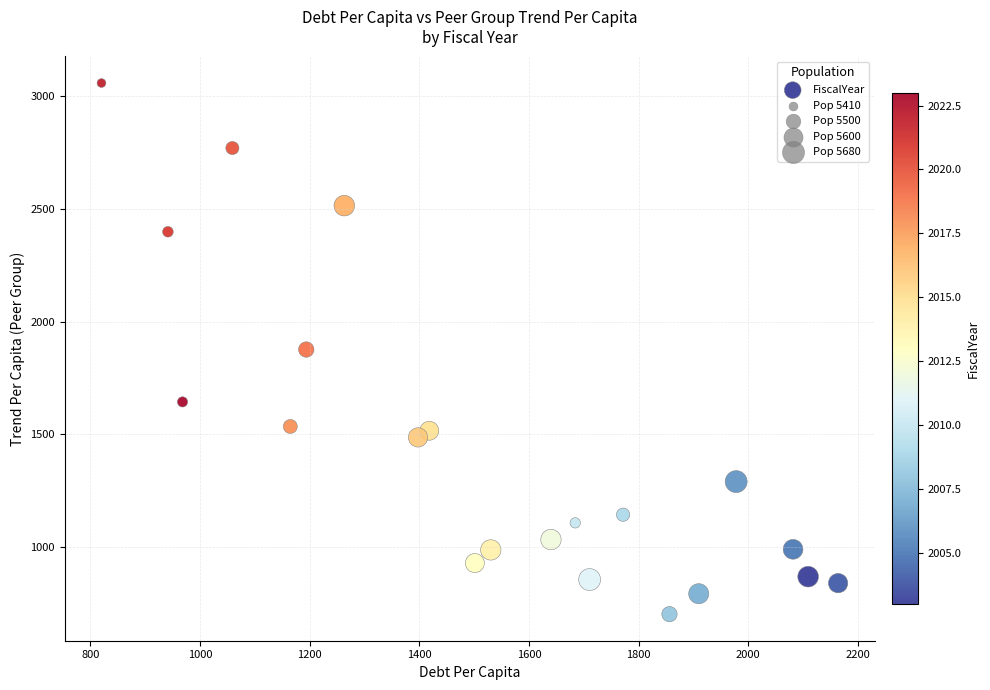

What is the range of Y values (max minus min)?

2357.8